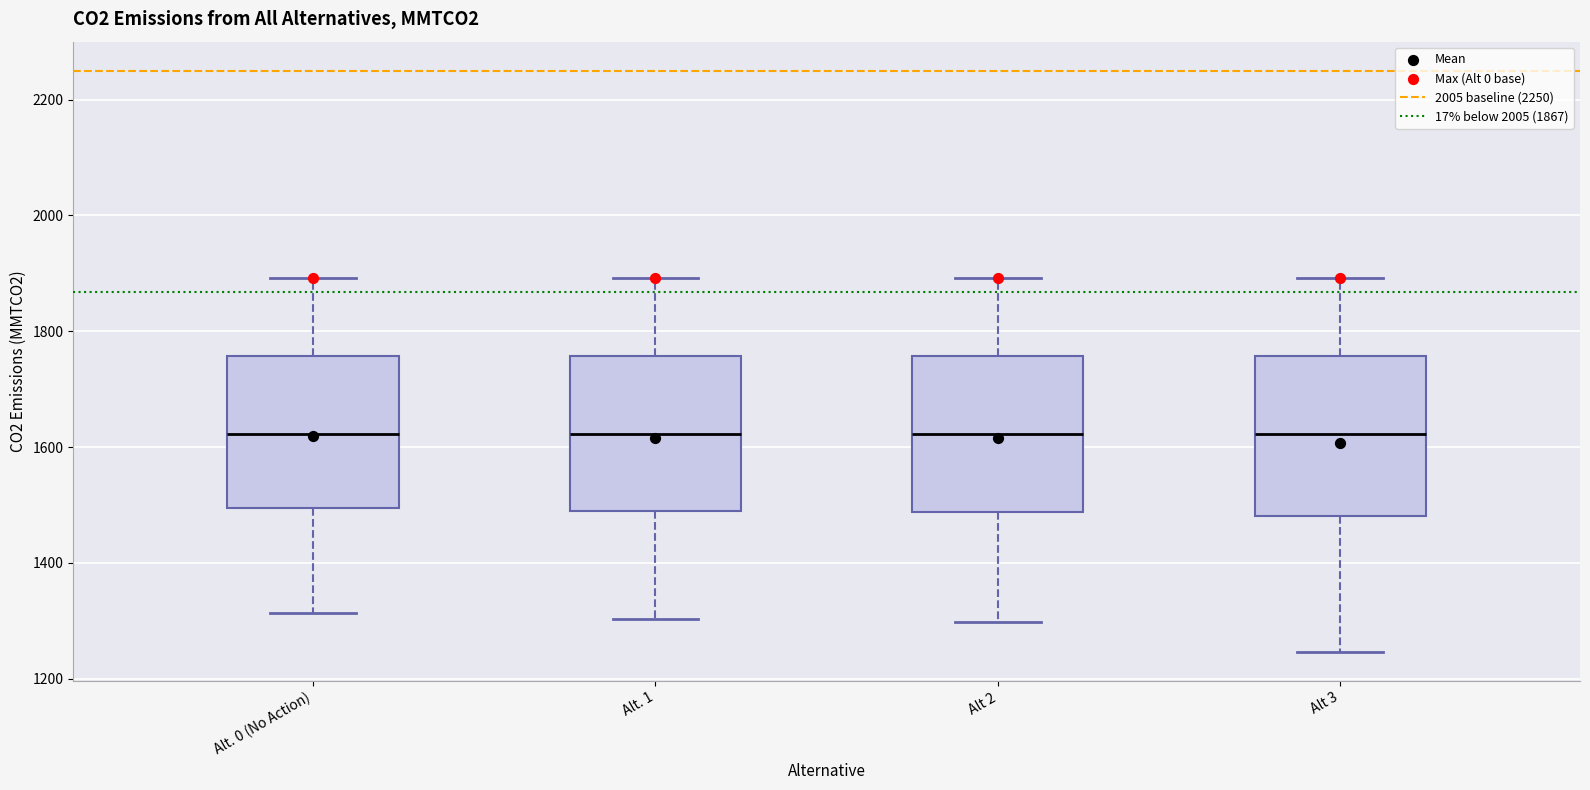

Reading left to right, read every box against the y-axis: the position of its median line, the range the box covers, and the ends of its whiskers. The values are not printed on the chart, so give them approximately, as read against the axis.

Alt. 0 (No Action): median 1620, box 1500 to 1760, whiskers 1320 to 1900
Alt. 1: median 1620, box 1480 to 1760, whiskers 1300 to 1900
Alt 2: median 1620, box 1480 to 1760, whiskers 1300 to 1900
Alt 3: median 1620, box 1480 to 1760, whiskers 1240 to 1900